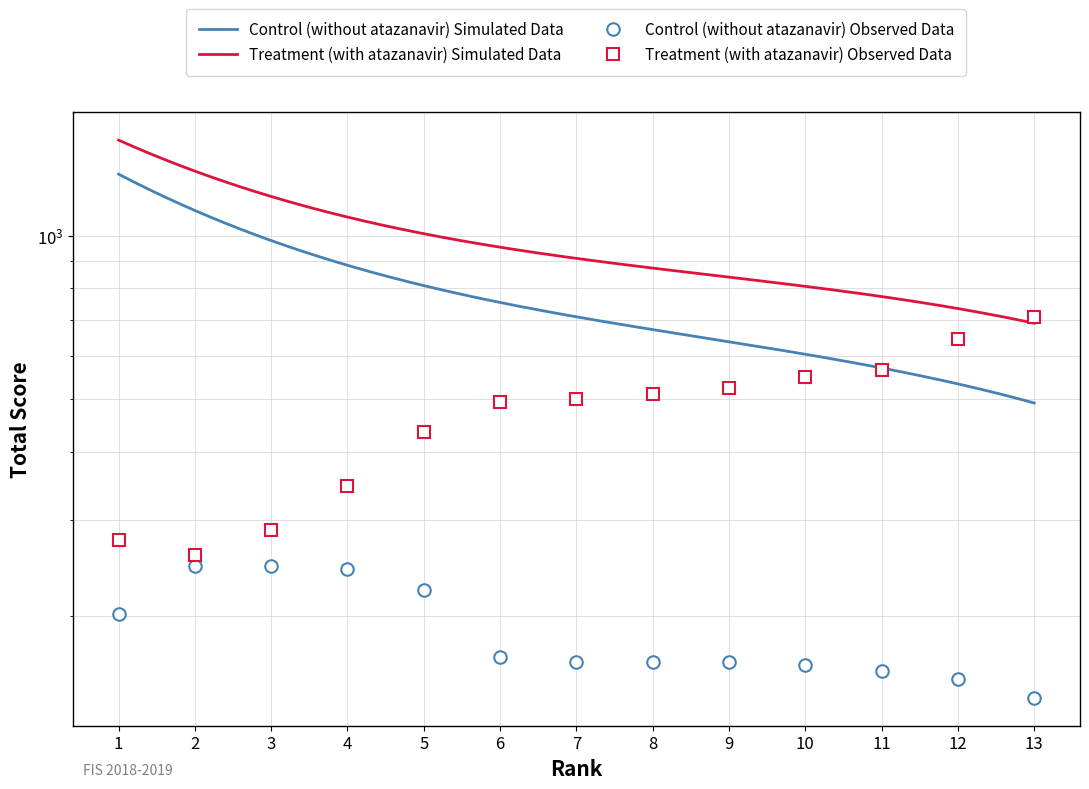

What is the highest value of the Treatment Observed series?

709.5